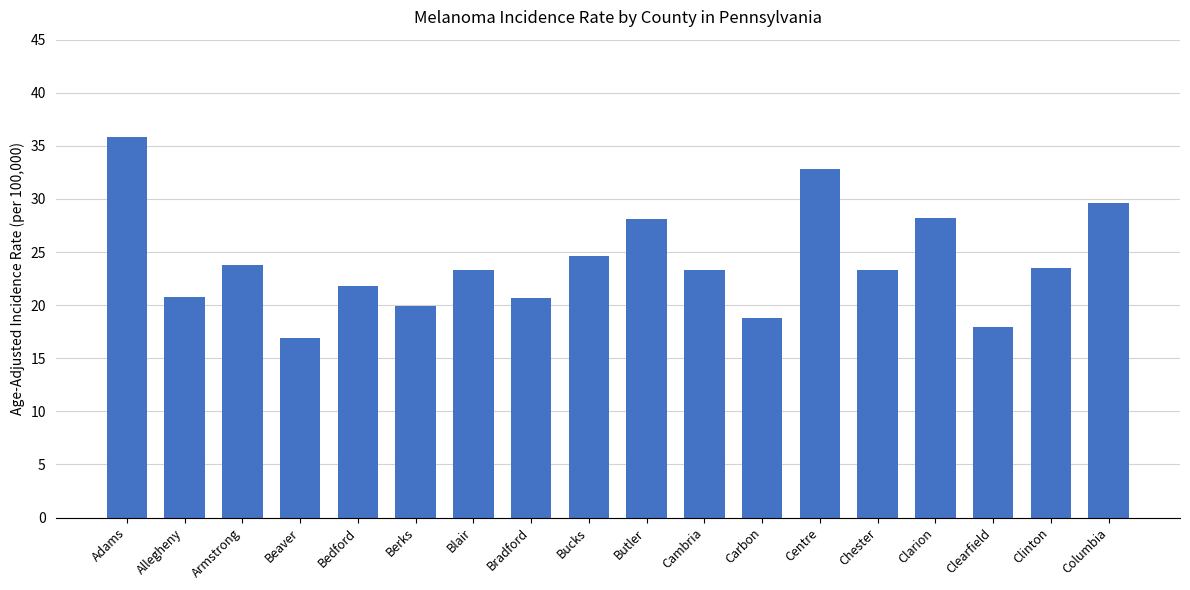

Does the chart contain stacked bars?

No